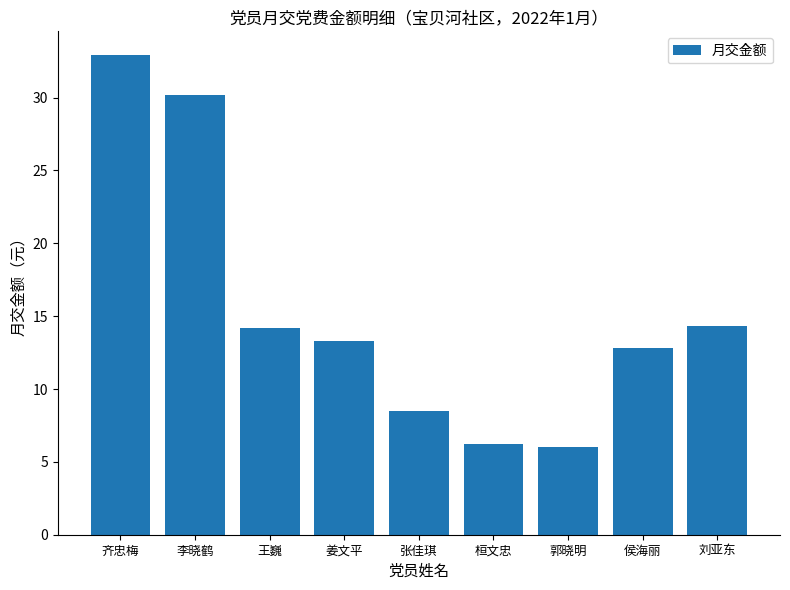

Where does the data first go above 13?

齐忠梅